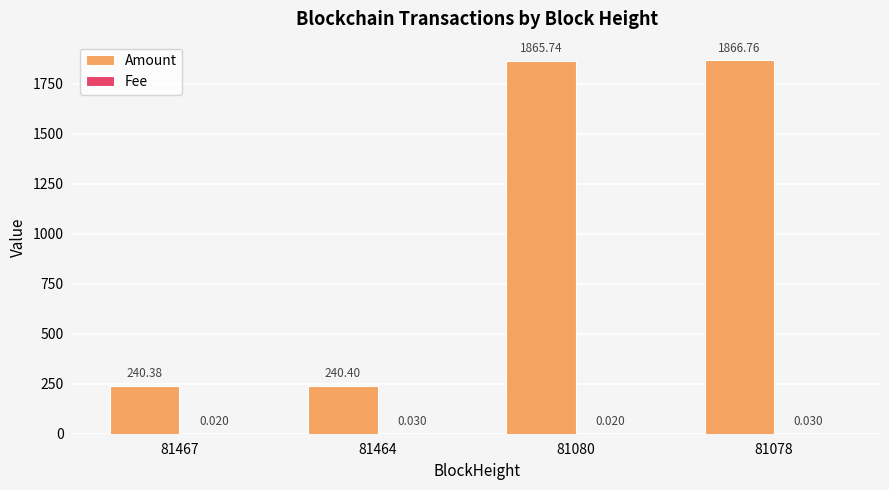

Which series has the largest total across all categories?

Amount